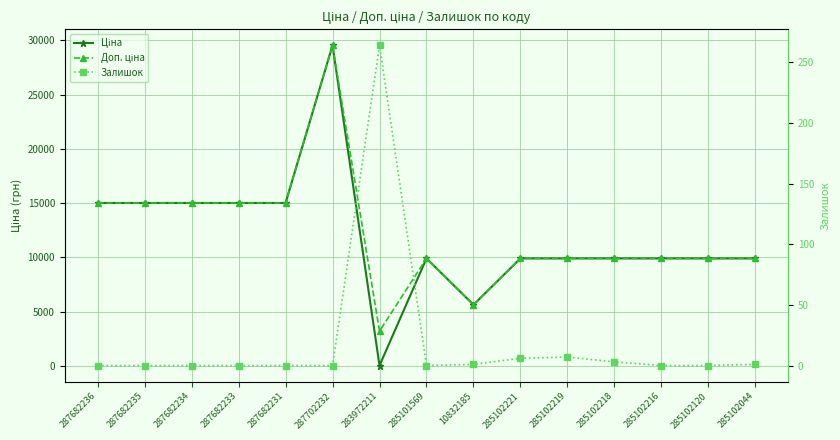

What position from the left is 287682234?

3